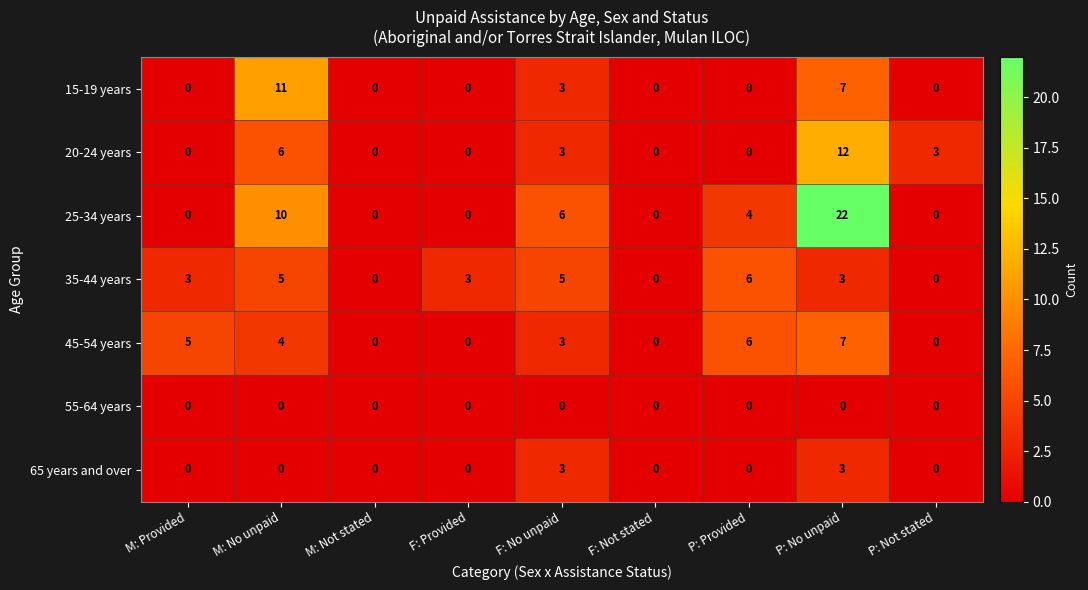

Rank the series by their maximum value, from highest to lowest.

25-34 years, 20-24 years, 15-19 years, 45-54 years, 35-44 years, 65 years and over, 55-64 years